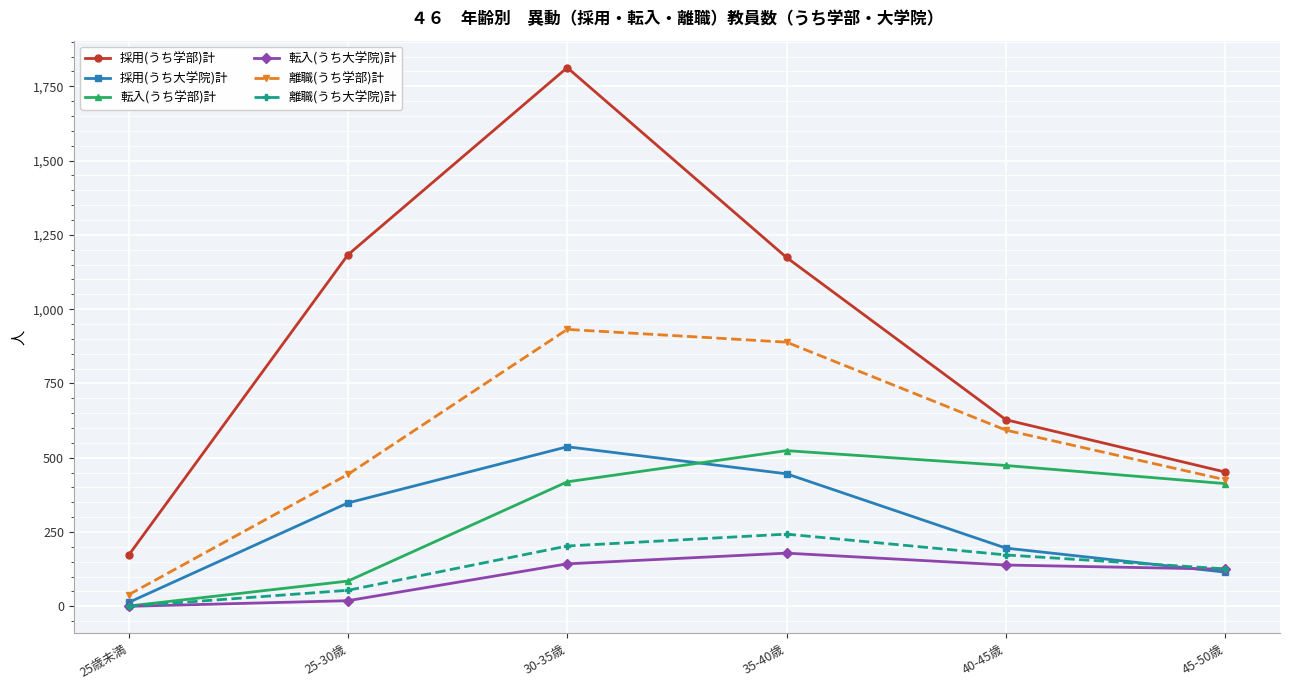

At which category is the sum across all series the highest?

30-35歳